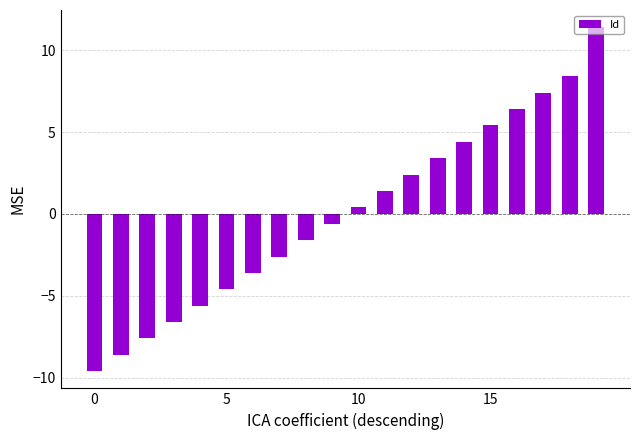

How many bars are there in total?

20